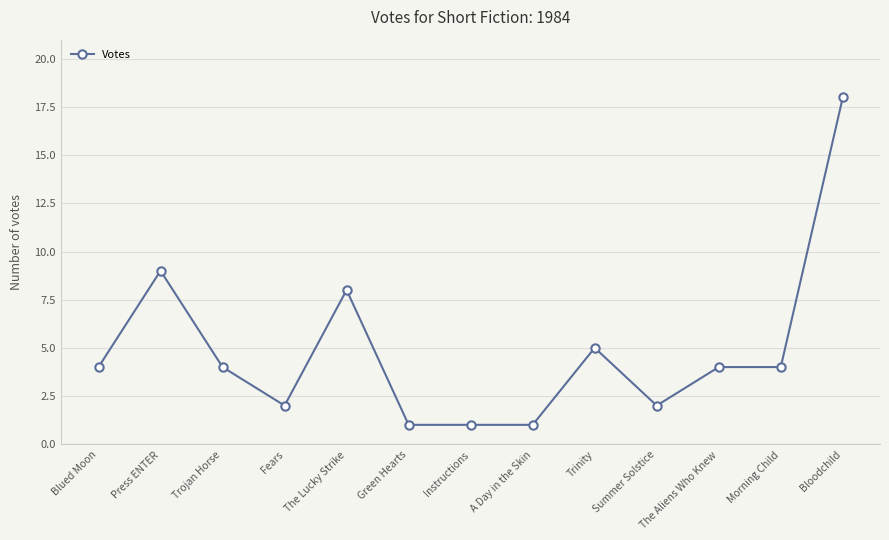

What is the average value?

5